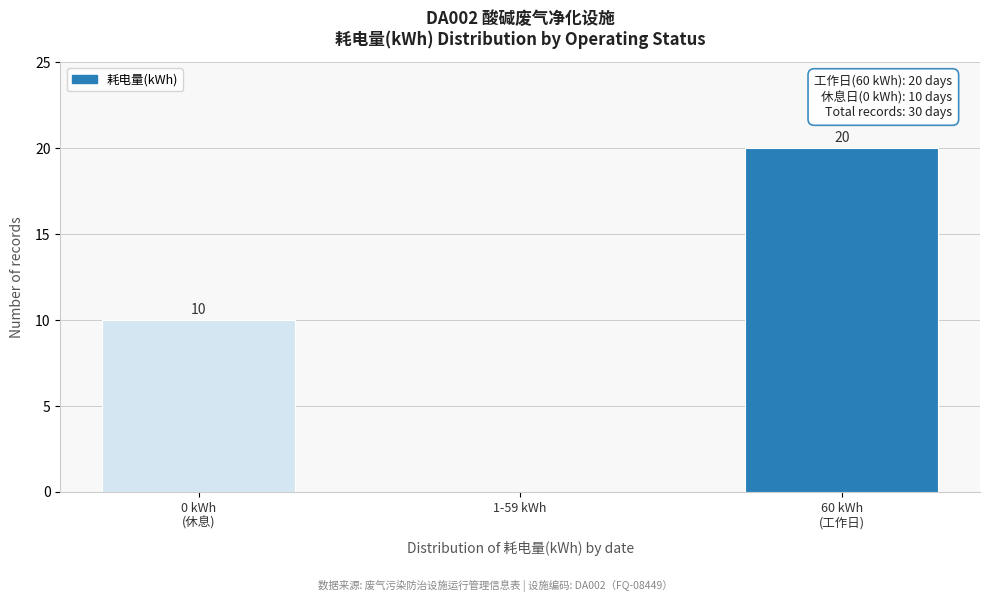

What is the maximum value shown in the chart?

20